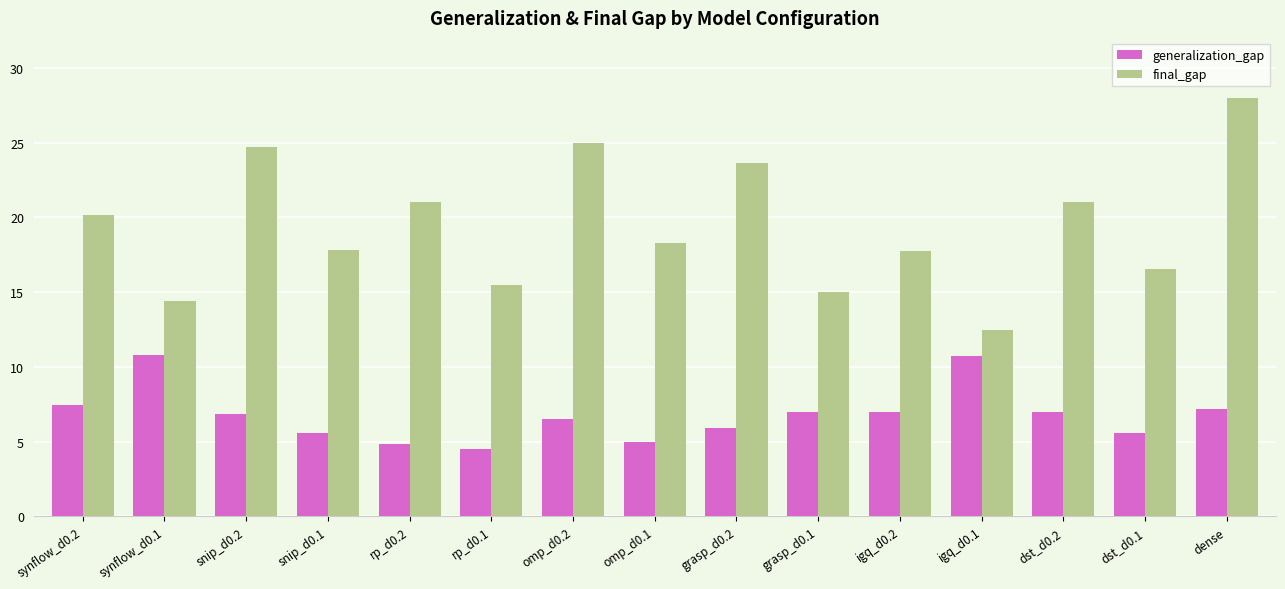

What is the smallest value displayed?

4.5